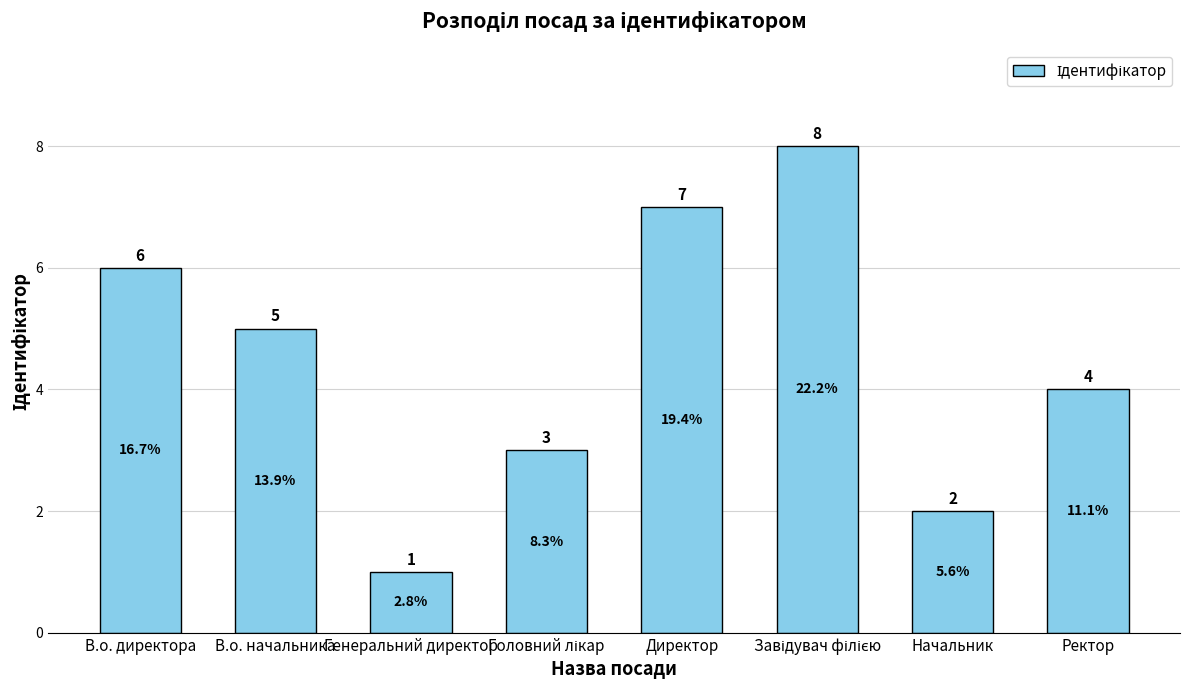

What is the smallest value displayed?

1